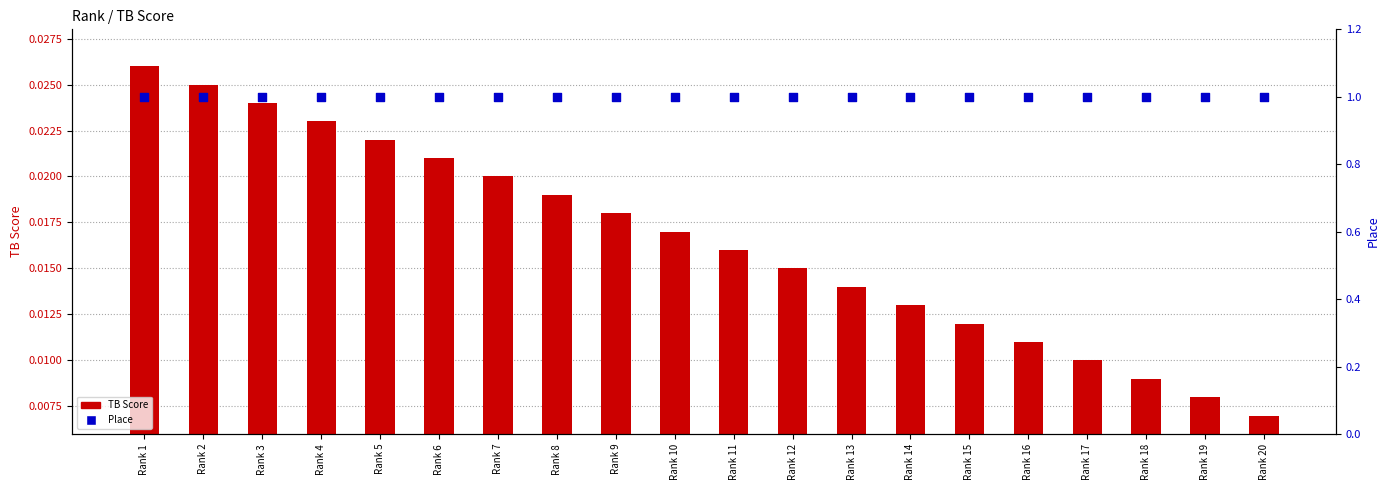

Which series reaches the minimum Y coordinate?

TB Score